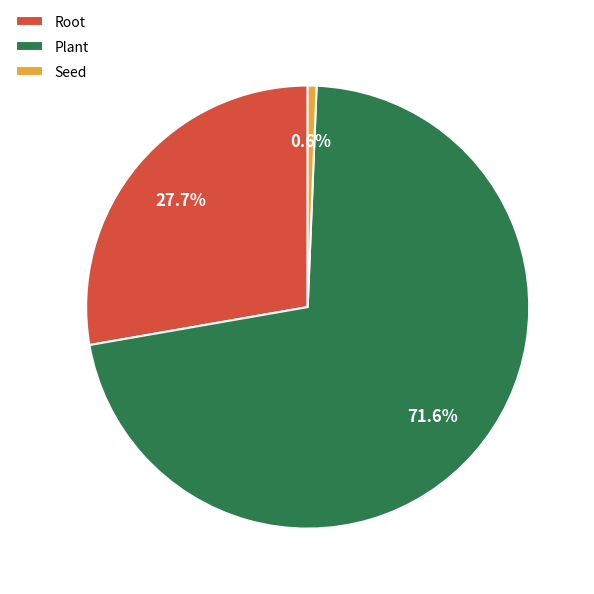

Which category accounts for the majority?

Plant